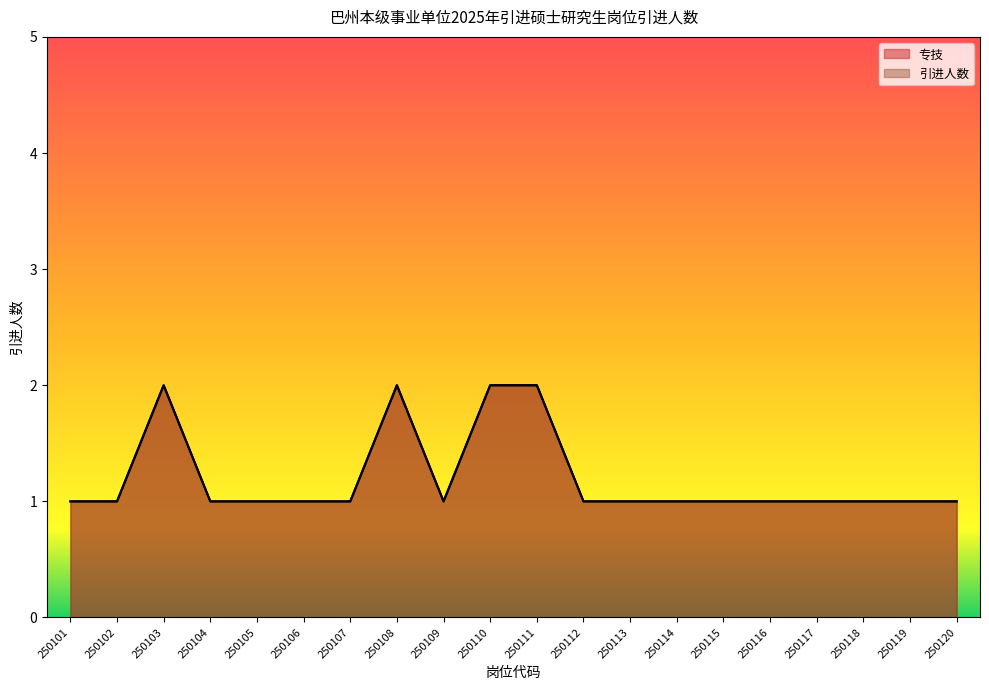

What is the difference between the second highest and second lowest values in the 引进人数 series?

1